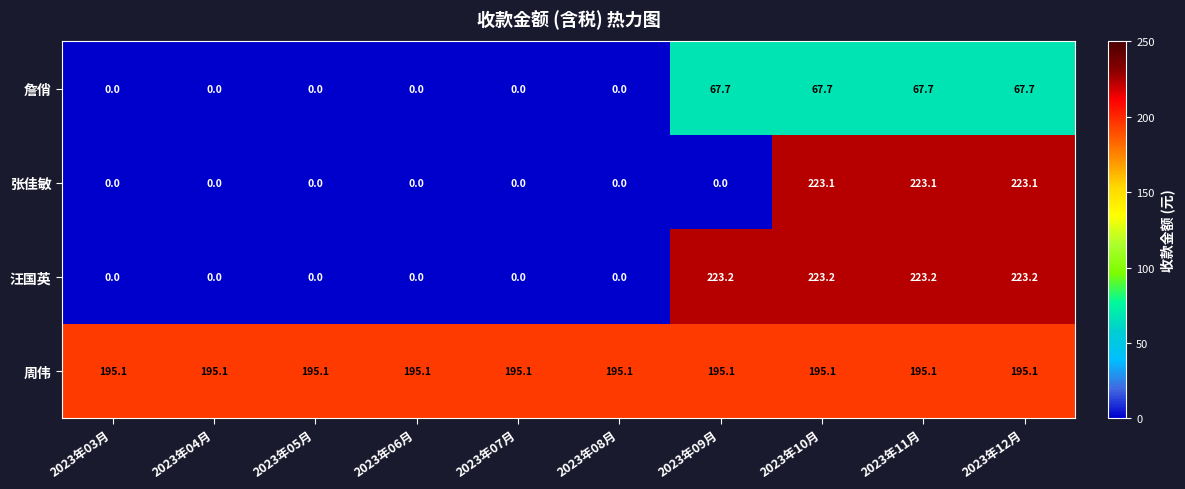

List the series in order of their peak value, highest first.

汪国英, 张佳敏, 周伟, 詹俏